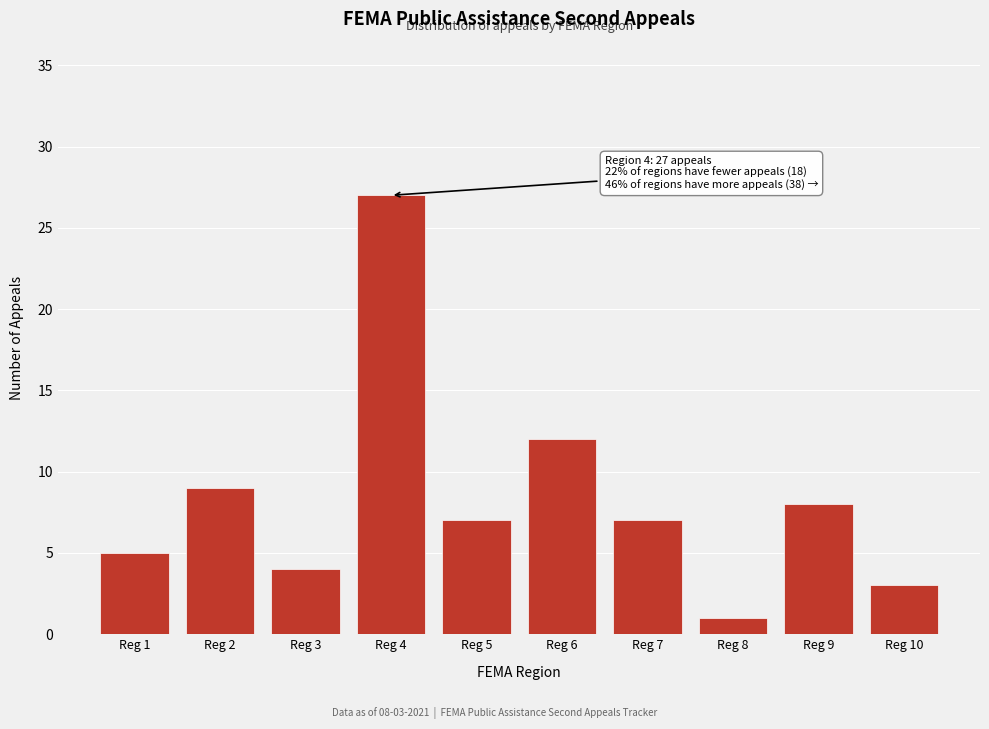

Reading left to right, extract all data points from this chart.

5	9	4	27	7	12	7	1	8	3